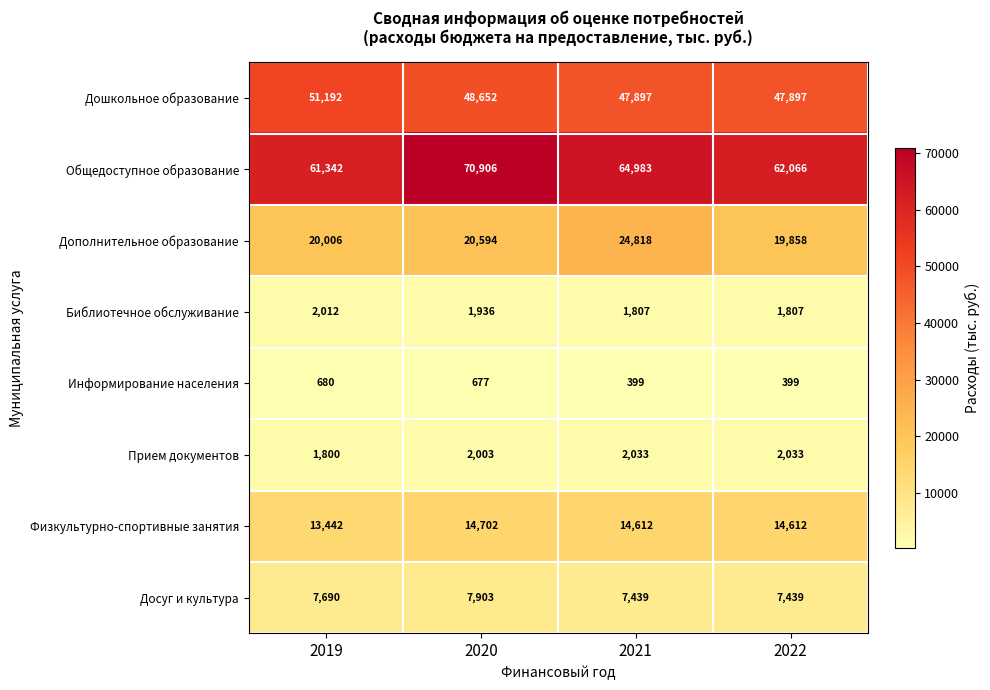

Between 2020 and 2021, which series saw the biggest shift?

Общедоступное образование